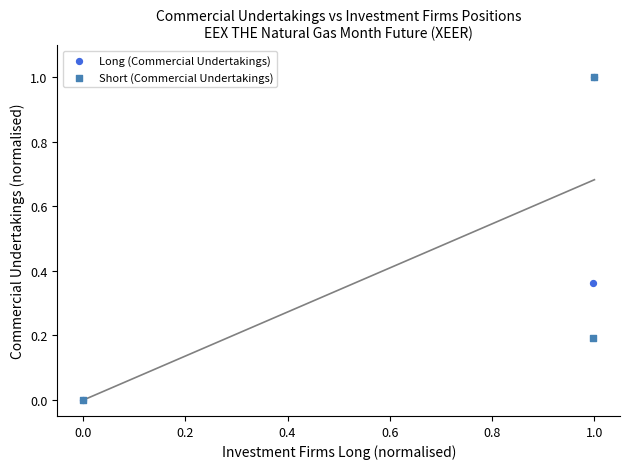

What are all the series names shown in the legend?

Long (Commercial Undertakings), Short (Commercial Undertakings)